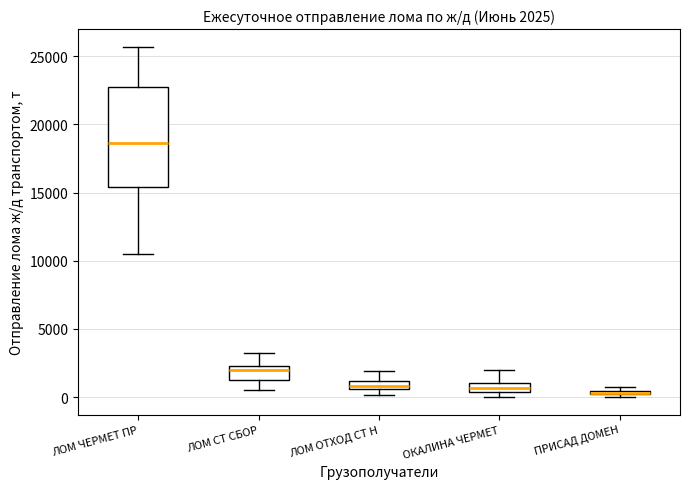

Which box is the tallest, from its lower edge to its upper edge?

ЛОМ ЧЕРМЕТ ПР